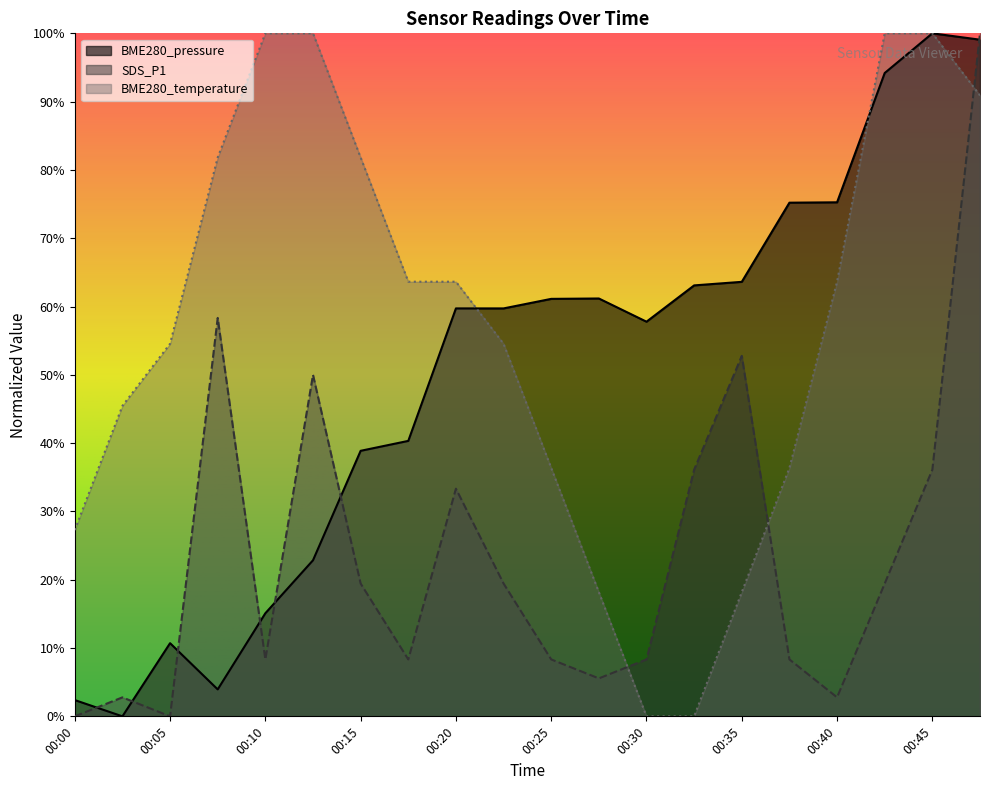

At 00:15, list the series in order from largest to smallest.

BME280_temperature, BME280_pressure, SDS_P1